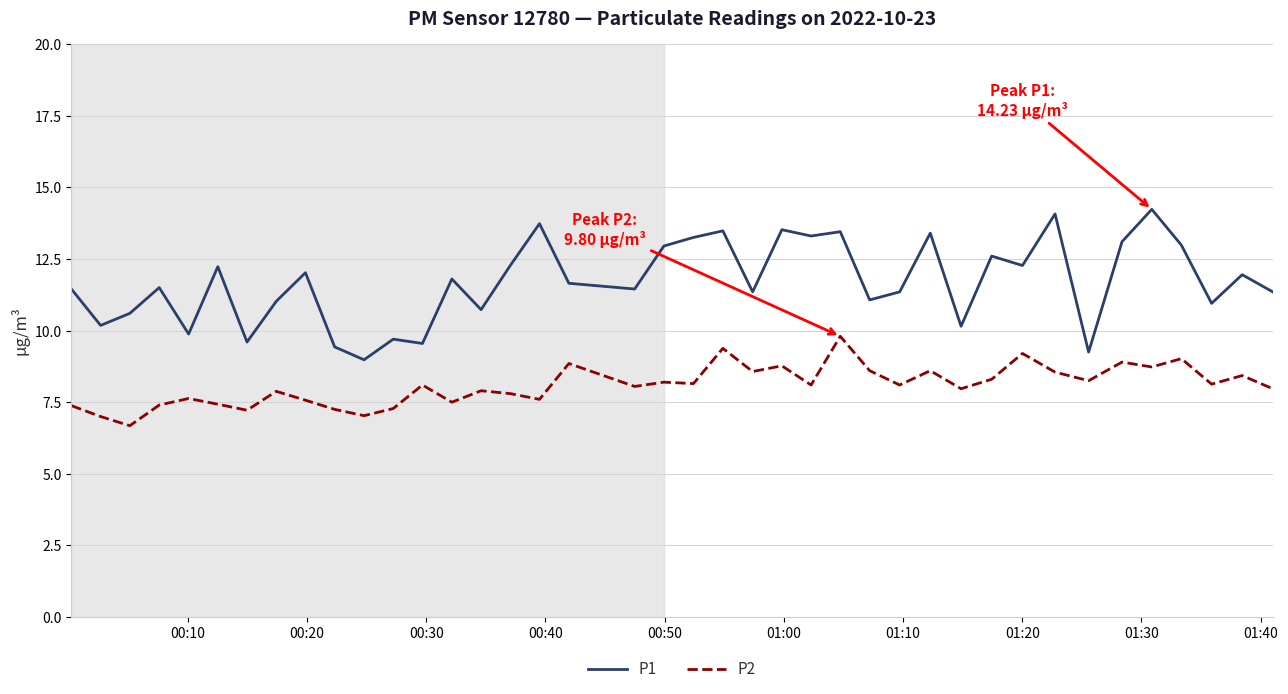

List the series in order of their overall mean, lowest first.

P2, P1